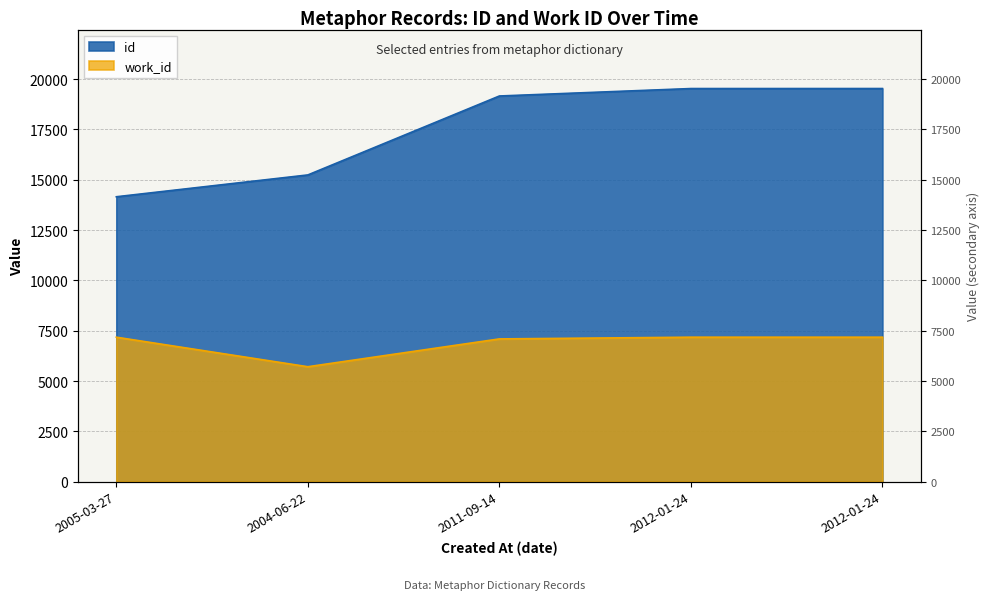

True or false: id has more than 1 interior local peaks.

False